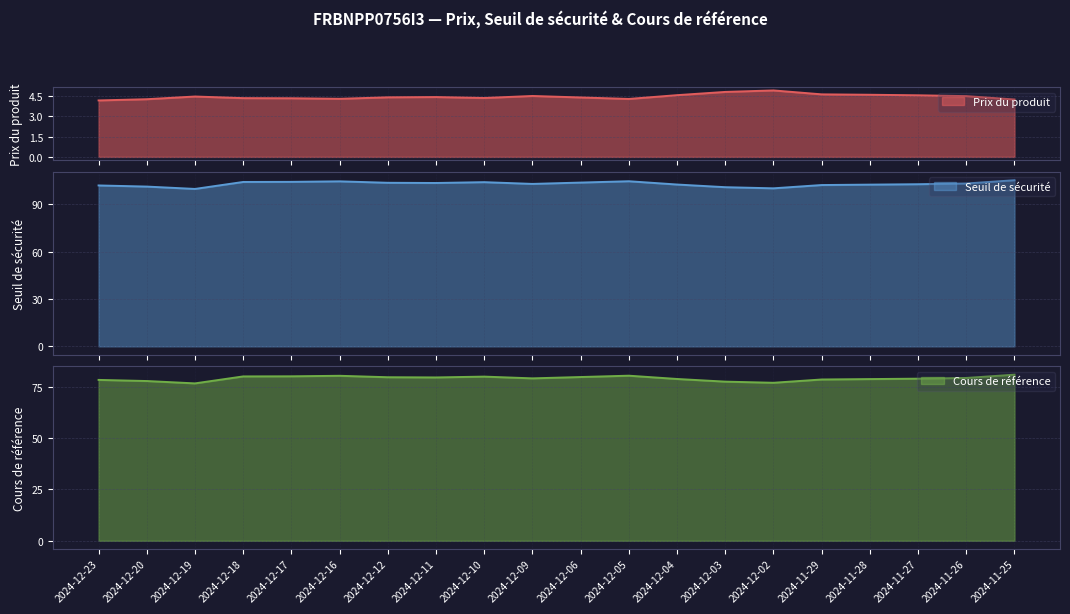

True or false: Cours de référence has a value of 80.2 at 2024-12-17.

True